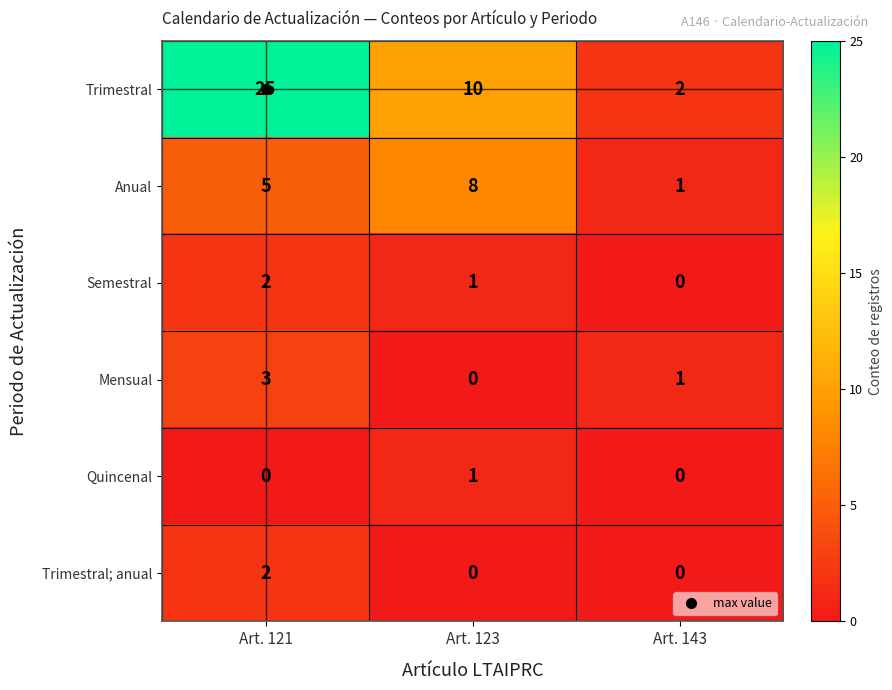

The Semestral series shows 0 at Art. 143. True or false?

True